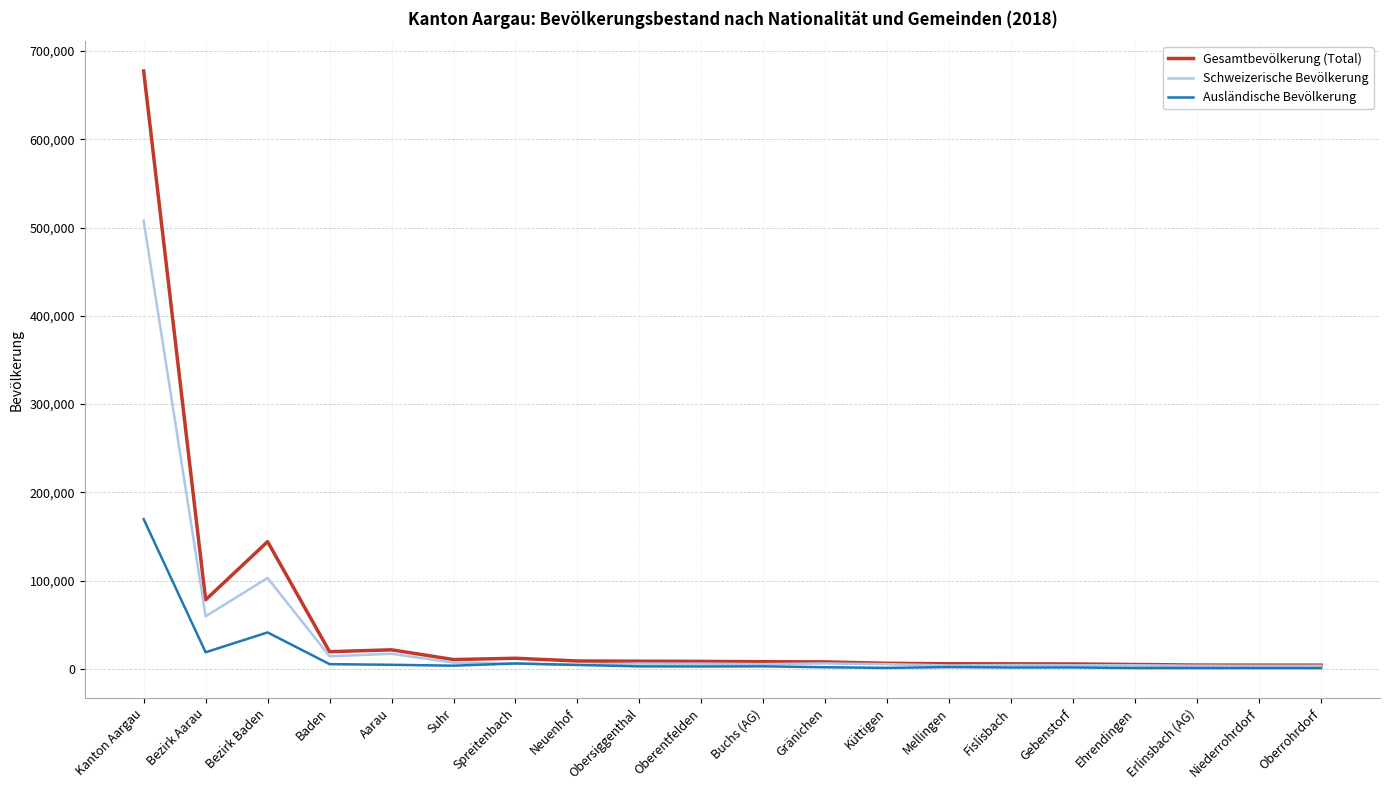

List the series in order of their peak value, highest first.

Gesamtbevölkerung (Total), Schweizerische Bevölkerung, Ausländische Bevölkerung